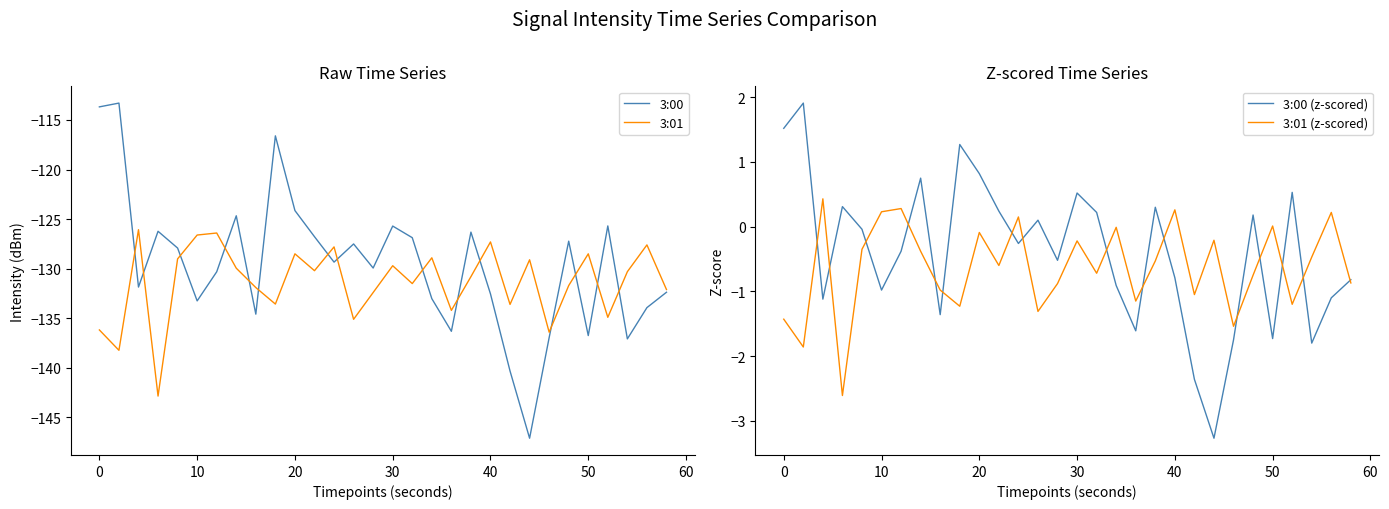

How many lines are shown in the chart?

4